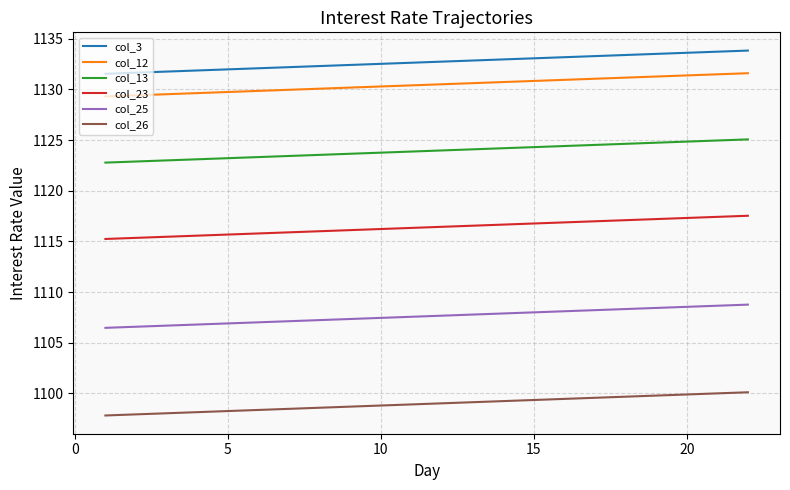

Rank the series by their maximum value, from highest to lowest.

col_3, col_12, col_13, col_23, col_25, col_26